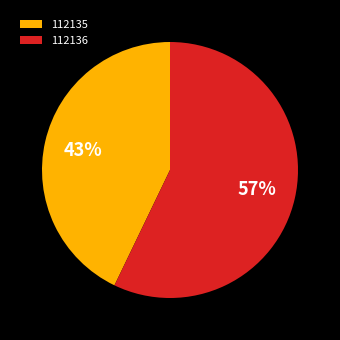

What percentage is the 112136 slice, to the nearest percent?

57%